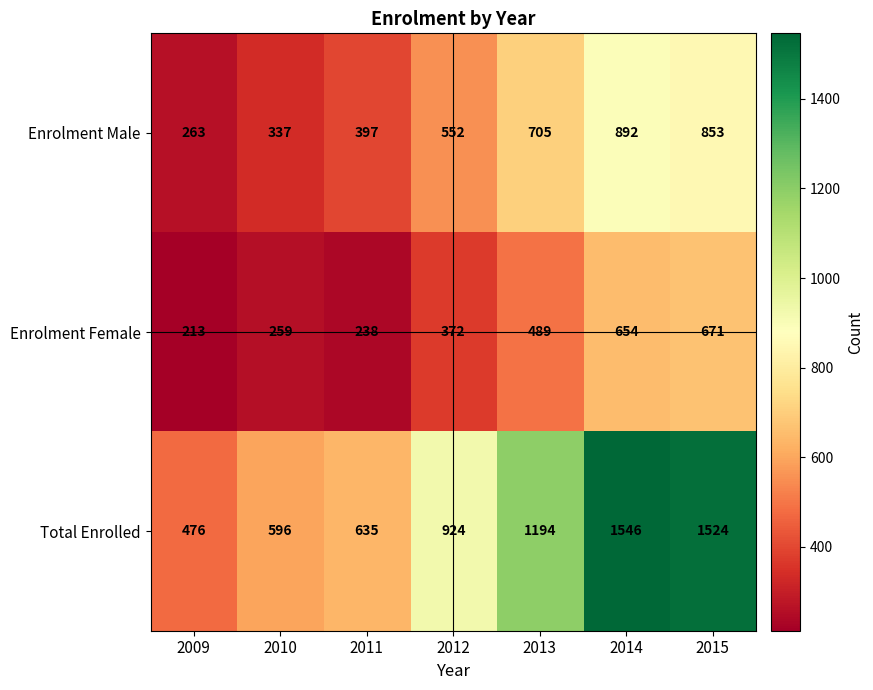

Rank the series at 2010 from highest to lowest value.

Total Enrolled, Enrolment Male, Enrolment Female